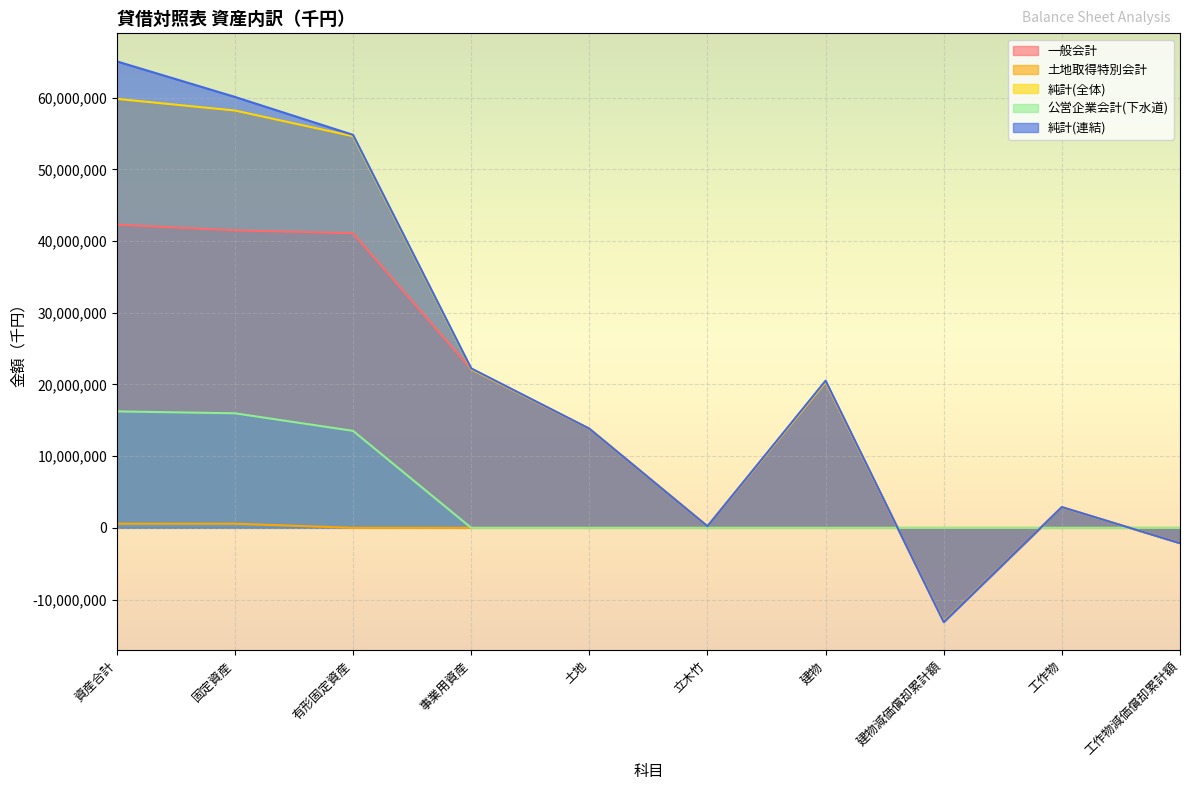

At which category does the chart reach its peak across all series?

資産合計